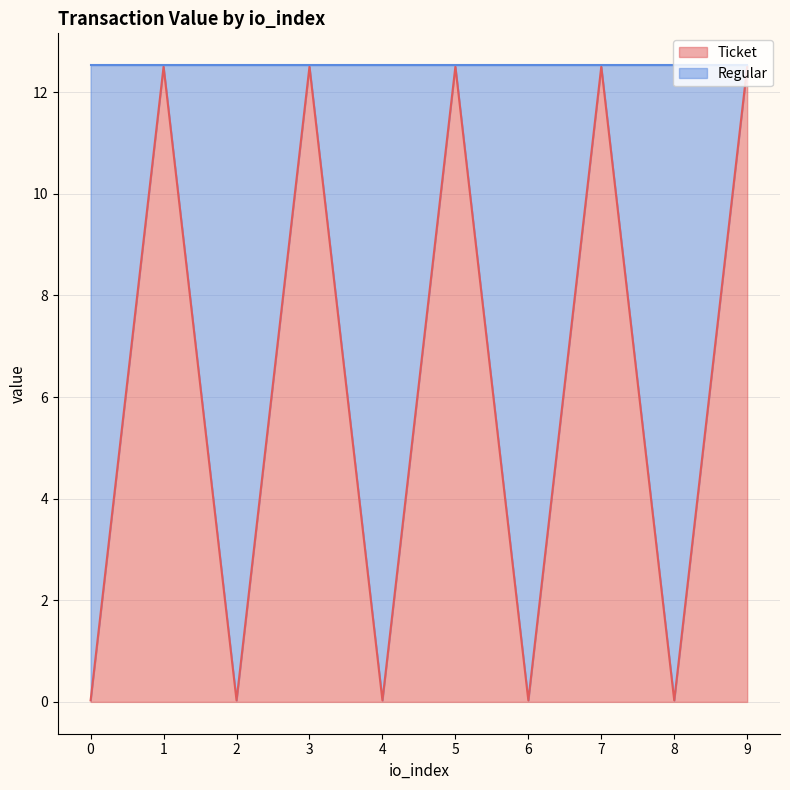

The value at 7 is 12.5. True or false?

True